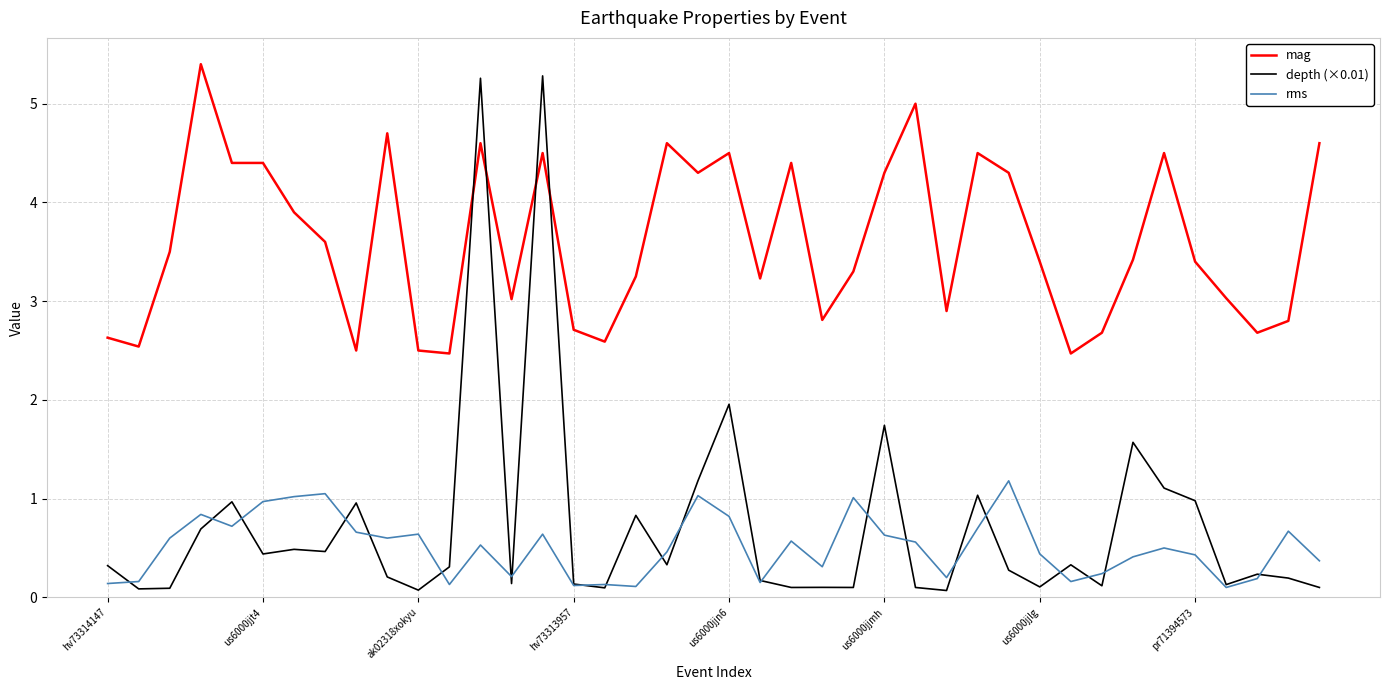

True or false: rms and mag intersect in this chart.

False